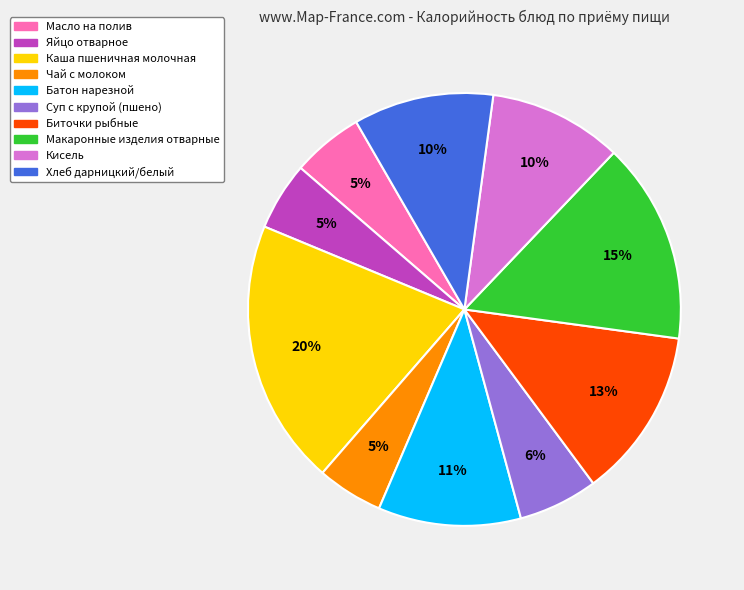

Do Макаронные изделия отварные and Батон нарезной together represent more than half of the pie?

No